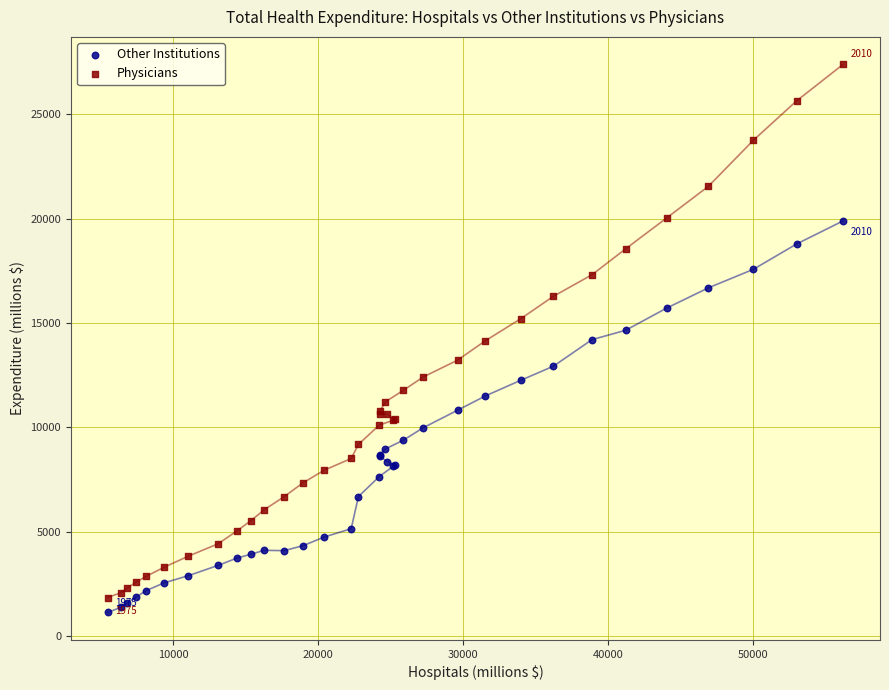

What is the X range (max minus min) for the scatter plot?

50786.1